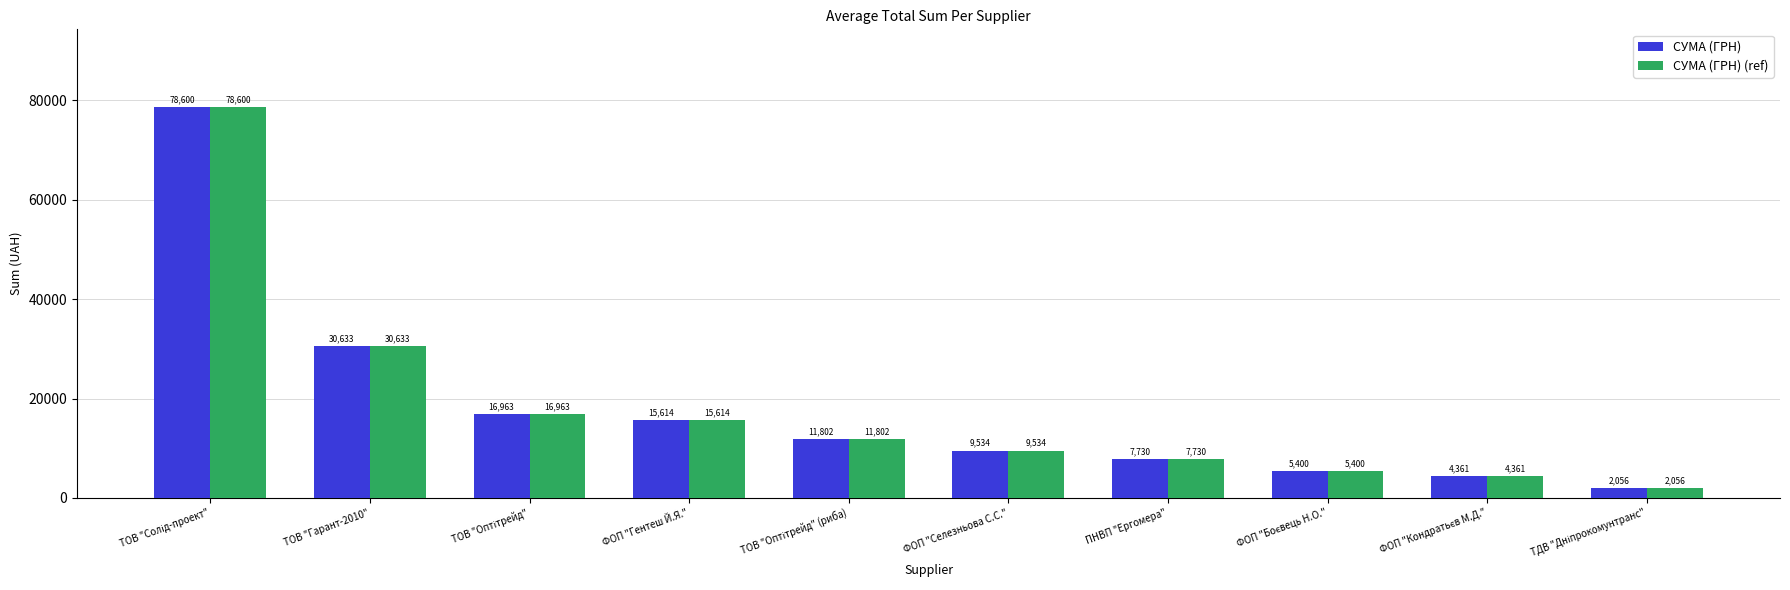

What is the lowest value of the СУМА (ГРН) series?

2056